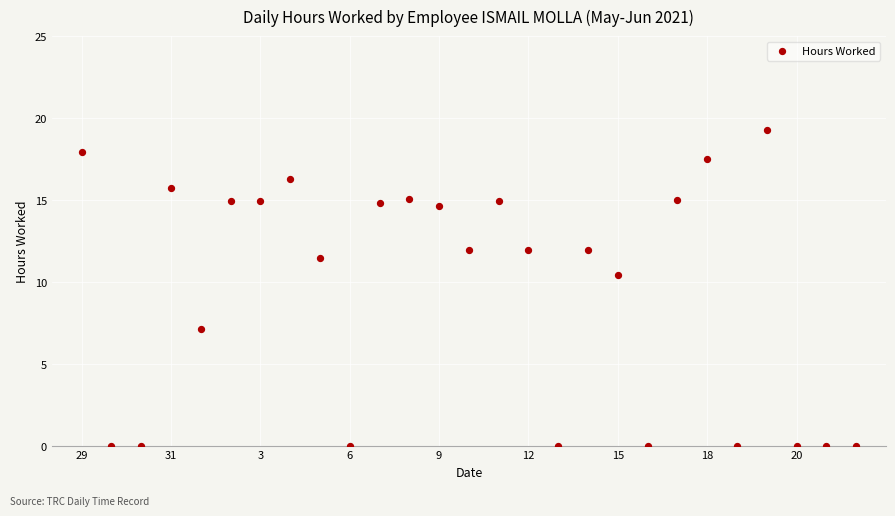

What is the range of Y values (max minus min)?

19.3